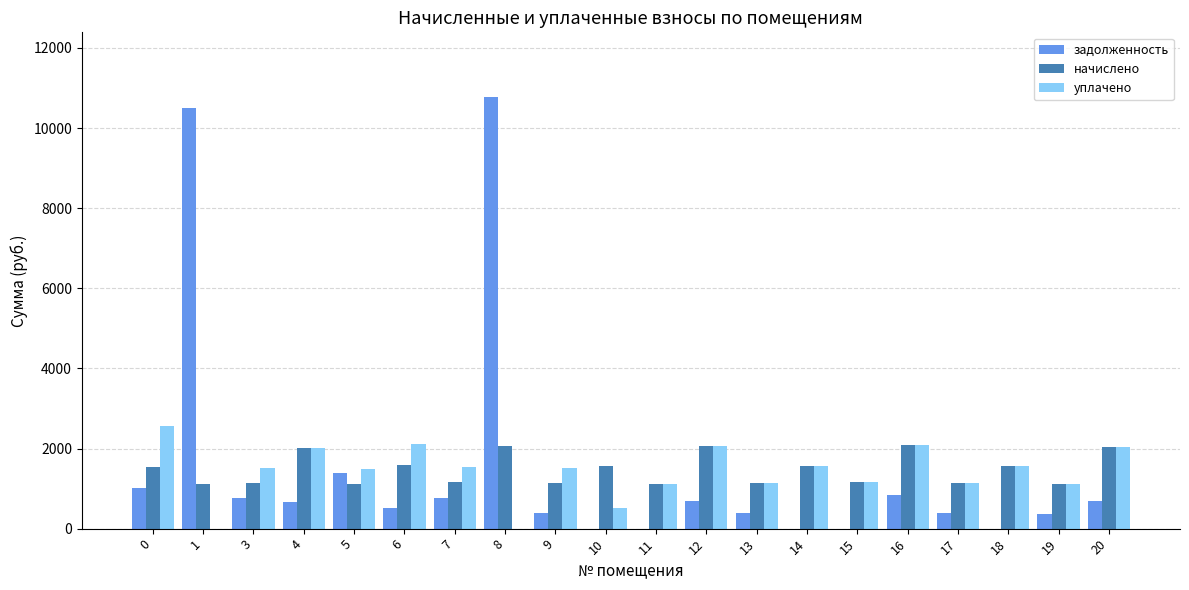

The value of начислено at 20 is 2042.6. True or false?

True